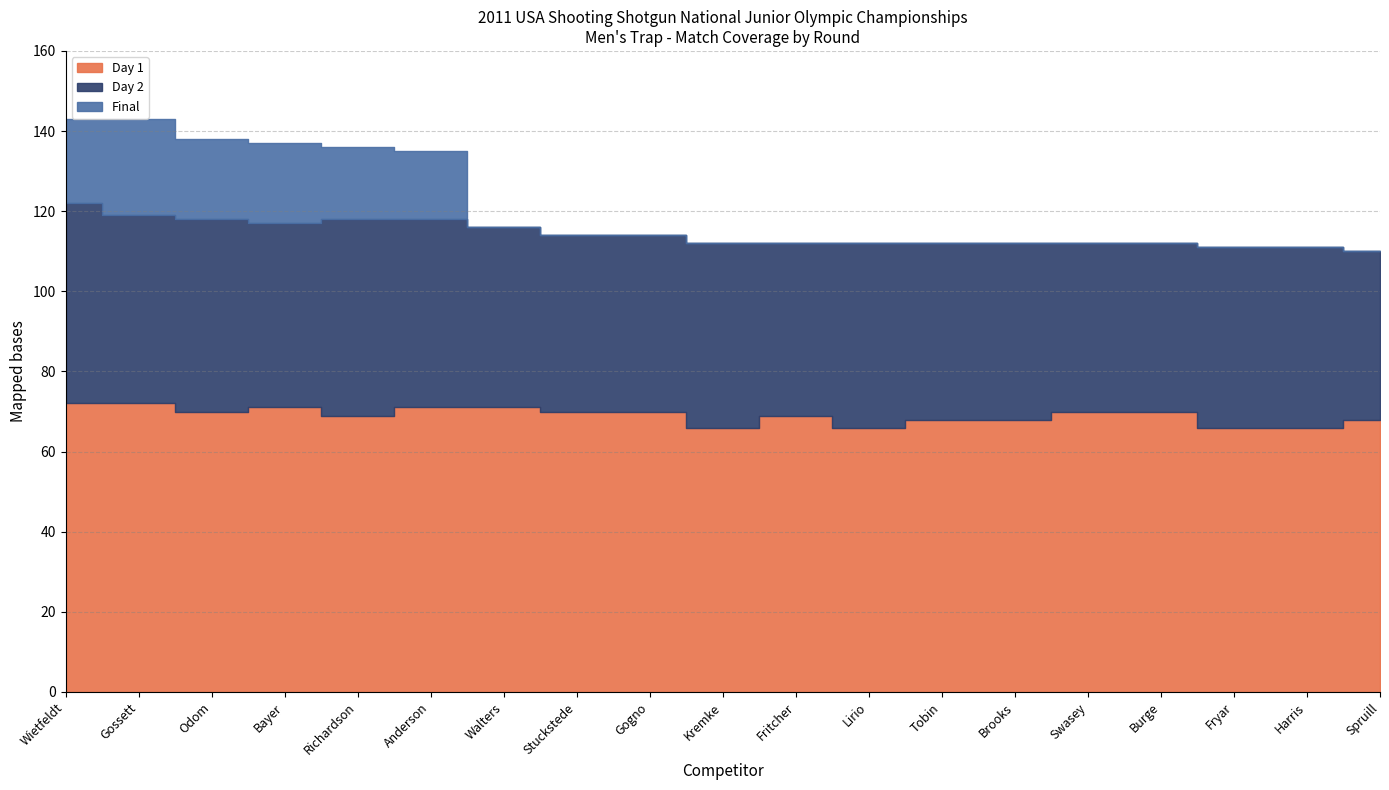

At how many categories does at least one series exceed 46?

19